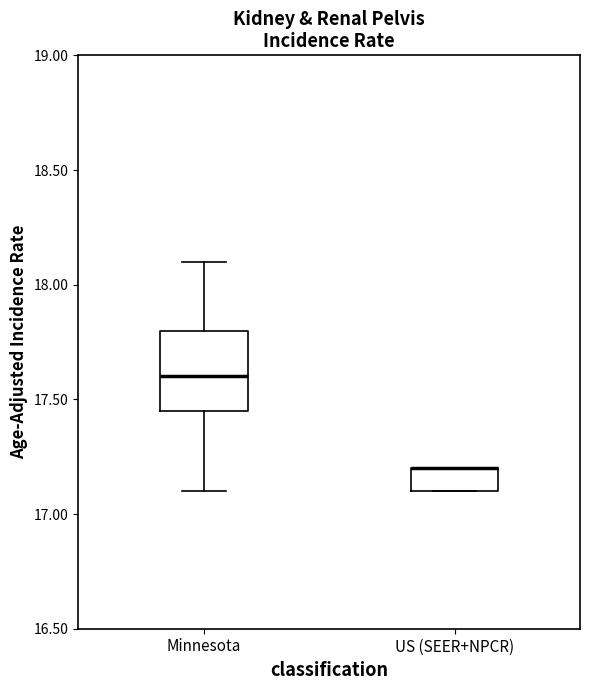

Where is the upper edge of the box for US (SEER+NPCR) on the y-axis? The values are not printed on the chart, so give them approximately, as read against the axis.

17.20